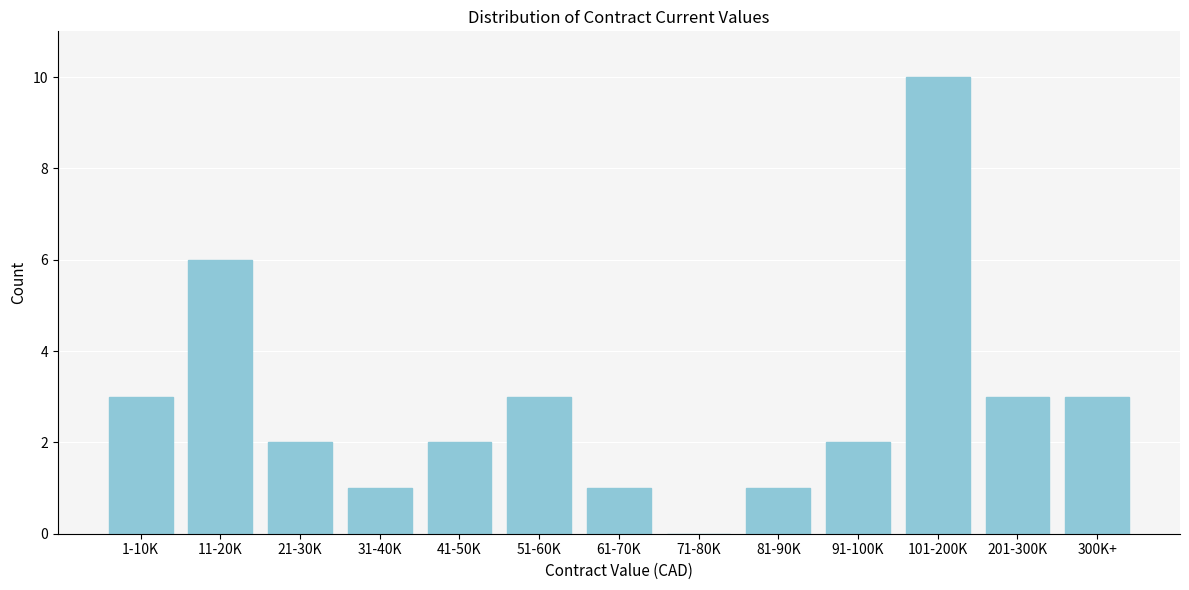

Reading left to right, transcribe all the data shown in this chart.

1-10K=3	11-20K=6	21-30K=2	31-40K=1	41-50K=2	51-60K=3	61-70K=1	71-80K=0	81-90K=1	91-100K=2	101-200K=10	201-300K=3	300K+=3